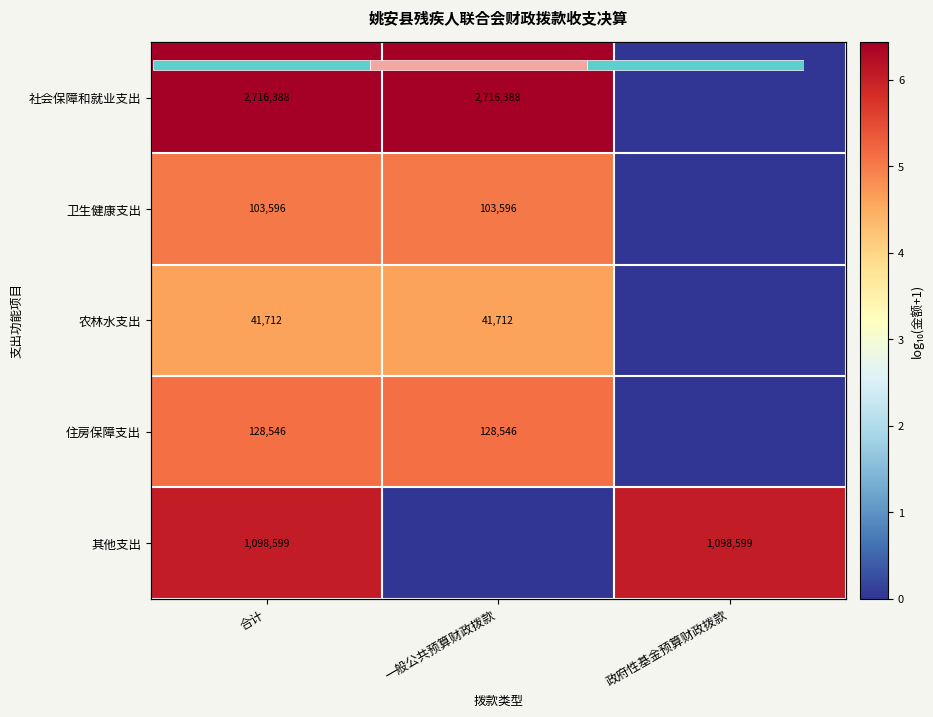

How many values in the 社会保障和就业支出 series are below 6?

1